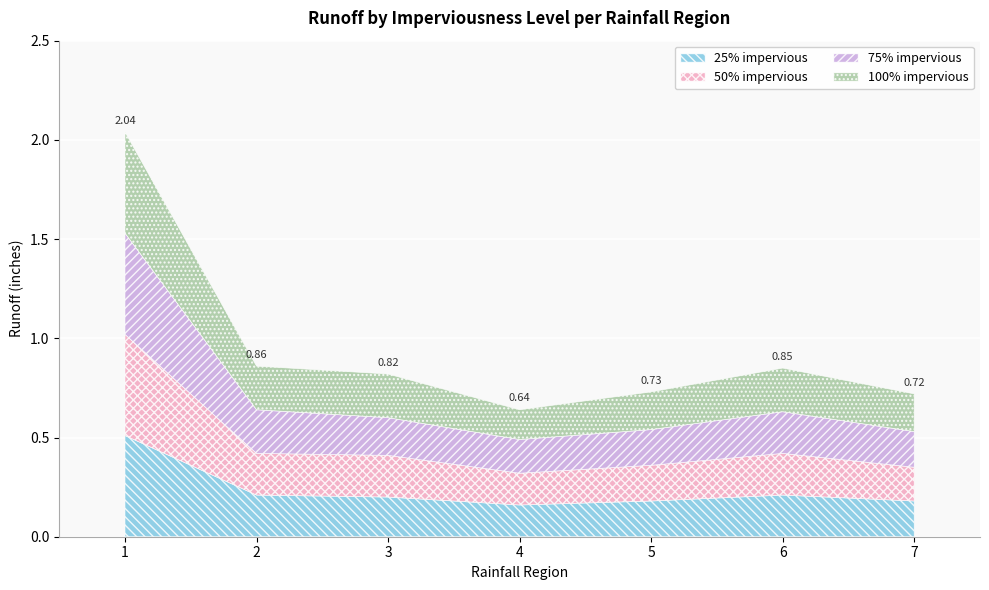

How many interior local valleys does the 75% impervious series have?

1